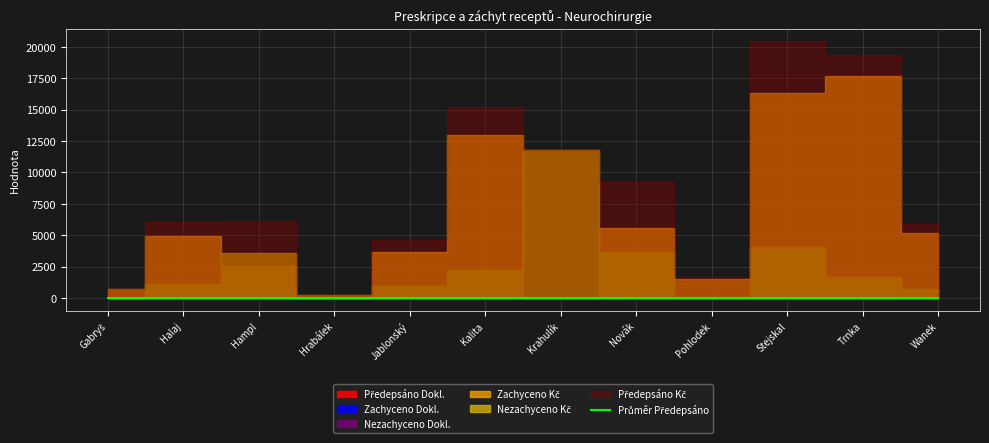

What is the approximate value of Zachyceno Kč at Jablonský?

3657